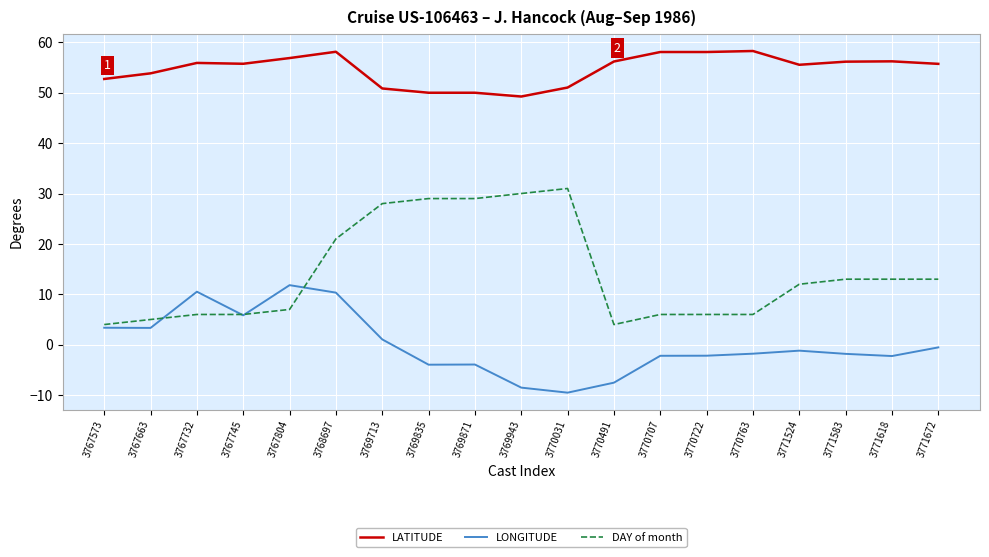

Which series changed the most between 3767745 and 3770031?

DAY of month